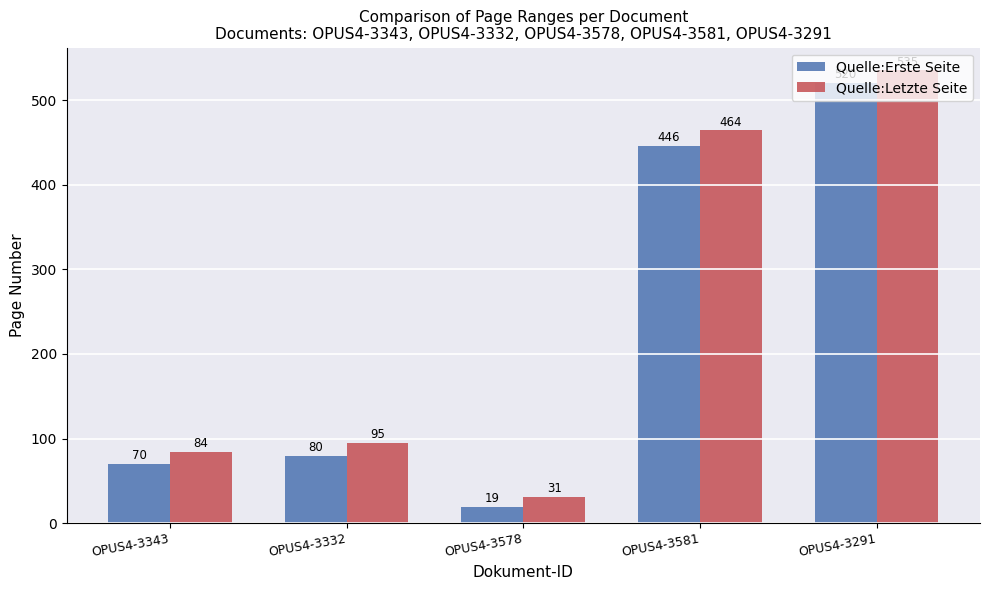

What is the sum of the Quelle:Erste Seite values at OPUS4-3581 and OPUS4-3578?

465